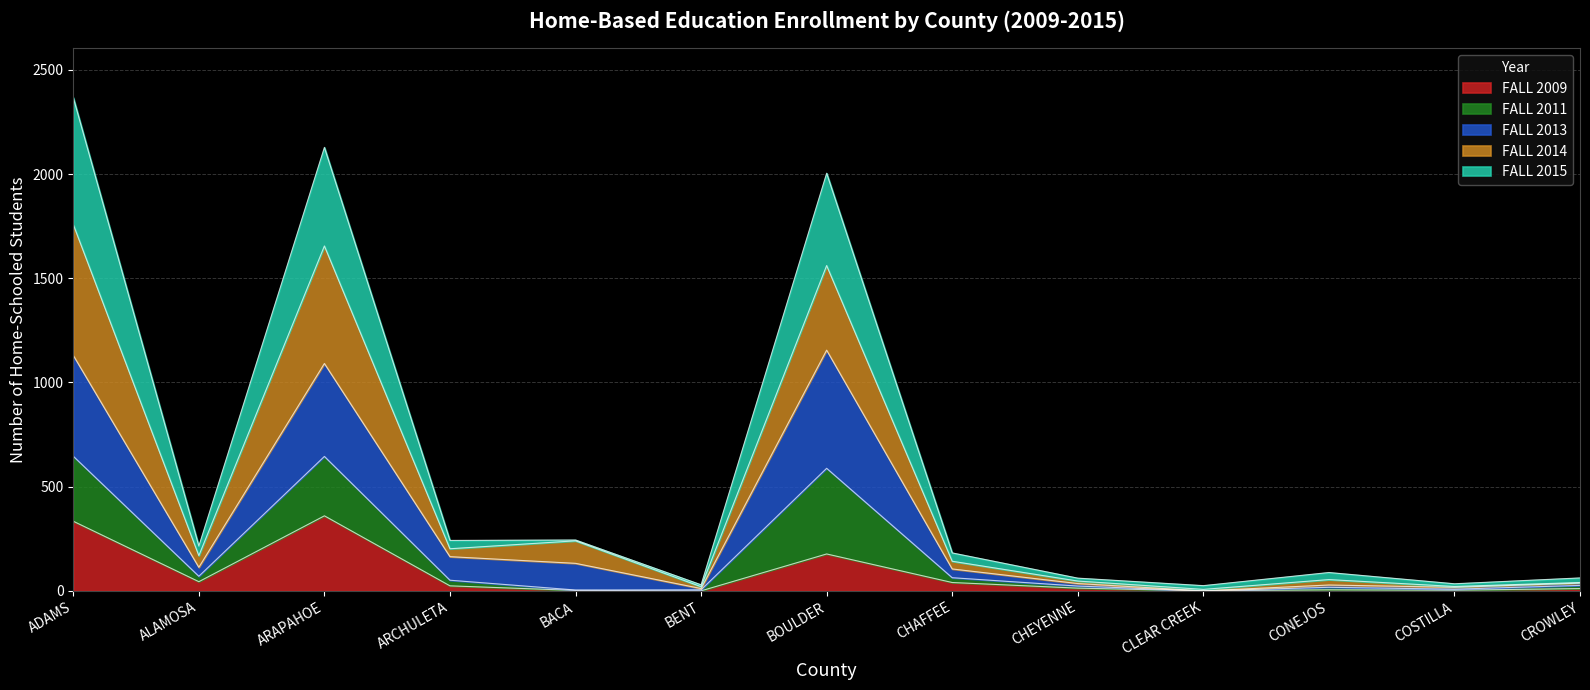

Is the value of FALL 2011 at BOULDER greater than the value of FALL 2009 at ADAMS?

Yes